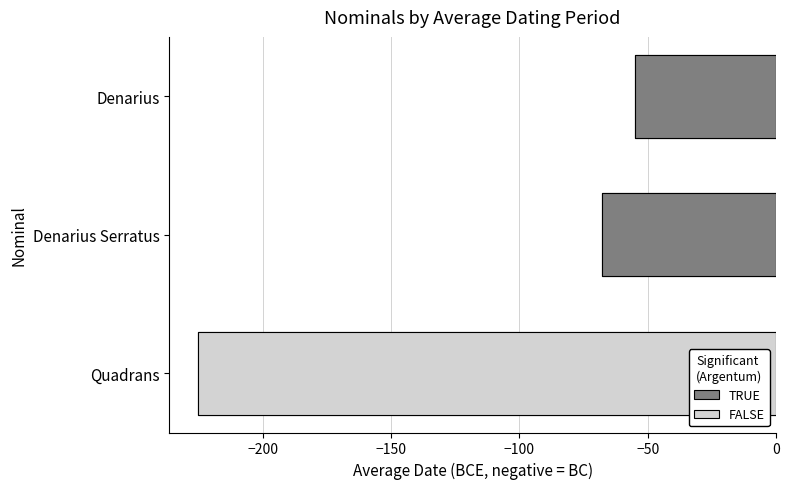

Which has a higher value, Denarius Serratus or Quadrans?

Denarius Serratus